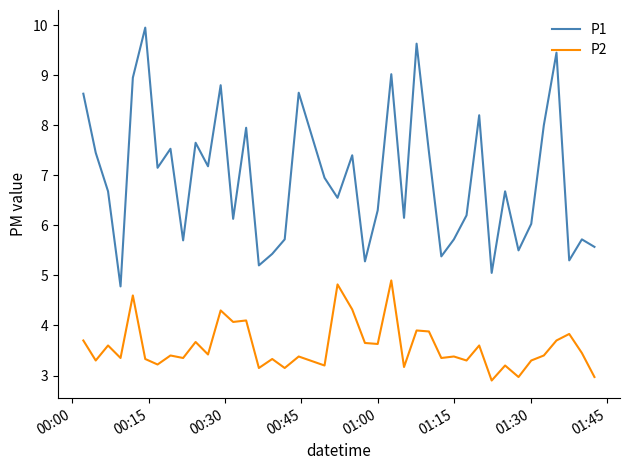

Rank the series by their maximum value, from lowest to highest.

P2, P1